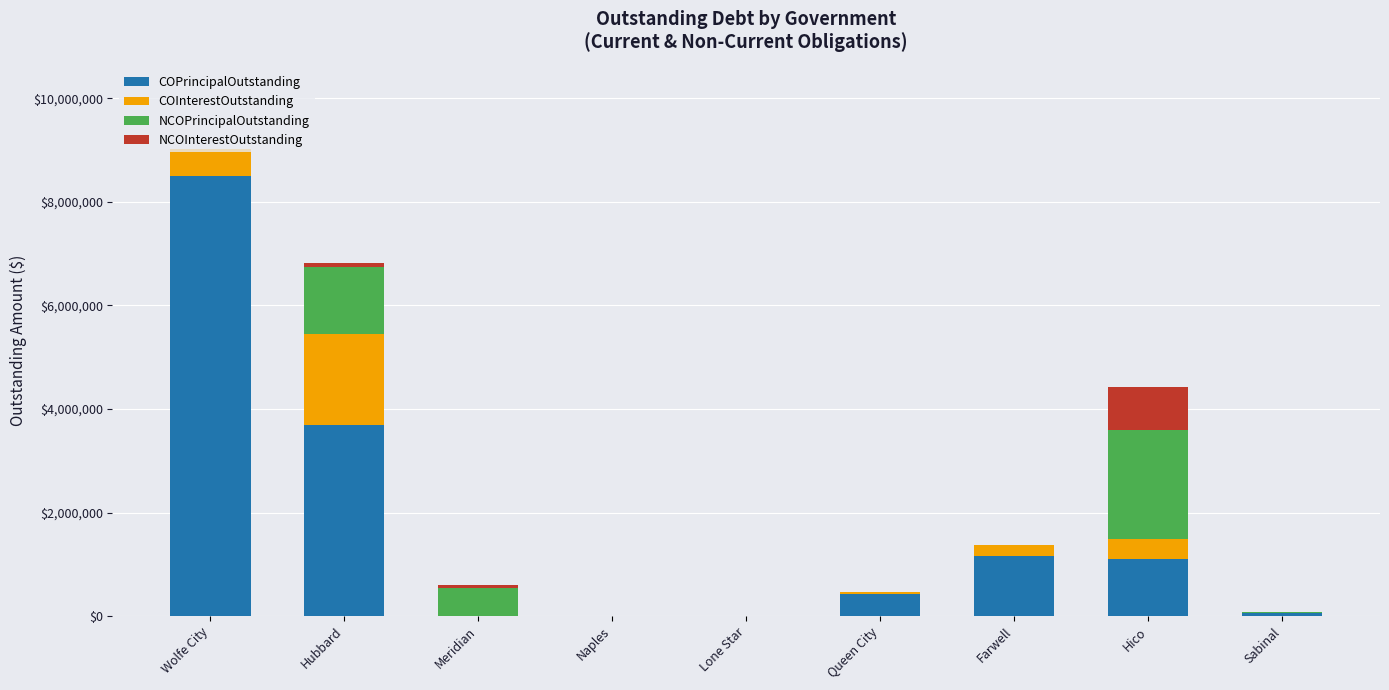

How many series are shown in this chart?

4